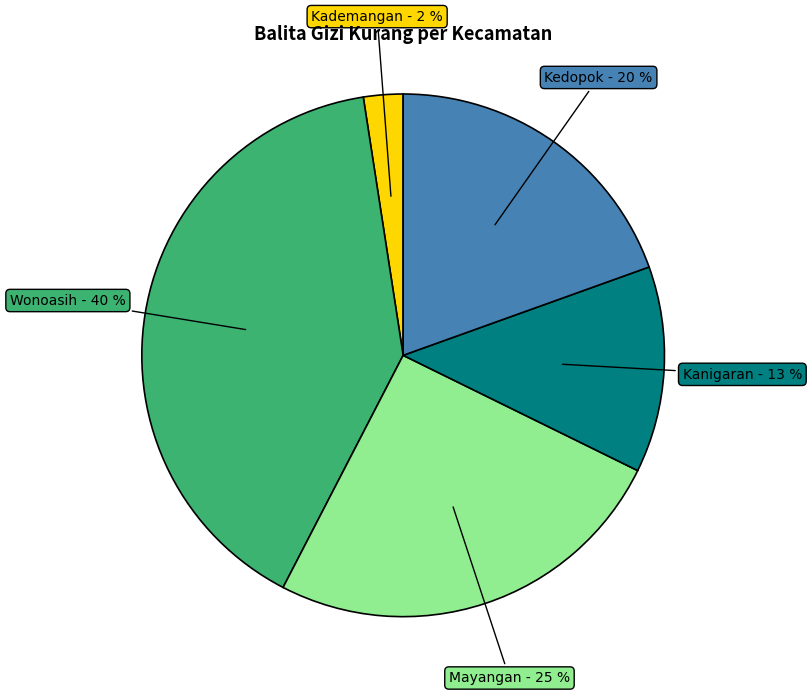

To the nearest percent, what is the difference between the largest and smallest slice percentages?

38%